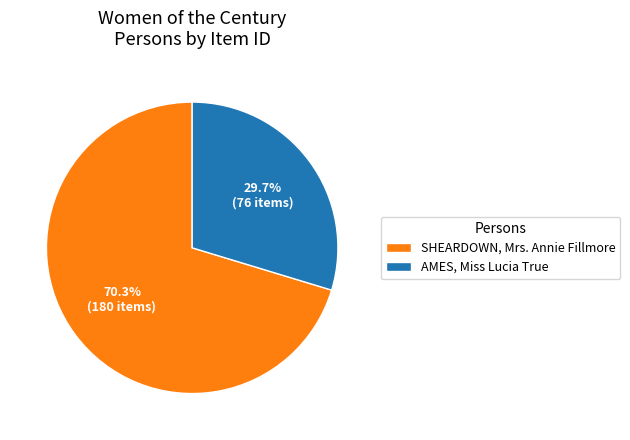

The SHEARDOWN, Mrs. Annie Fillmore slice represents 79% of the pie. True or false?

False